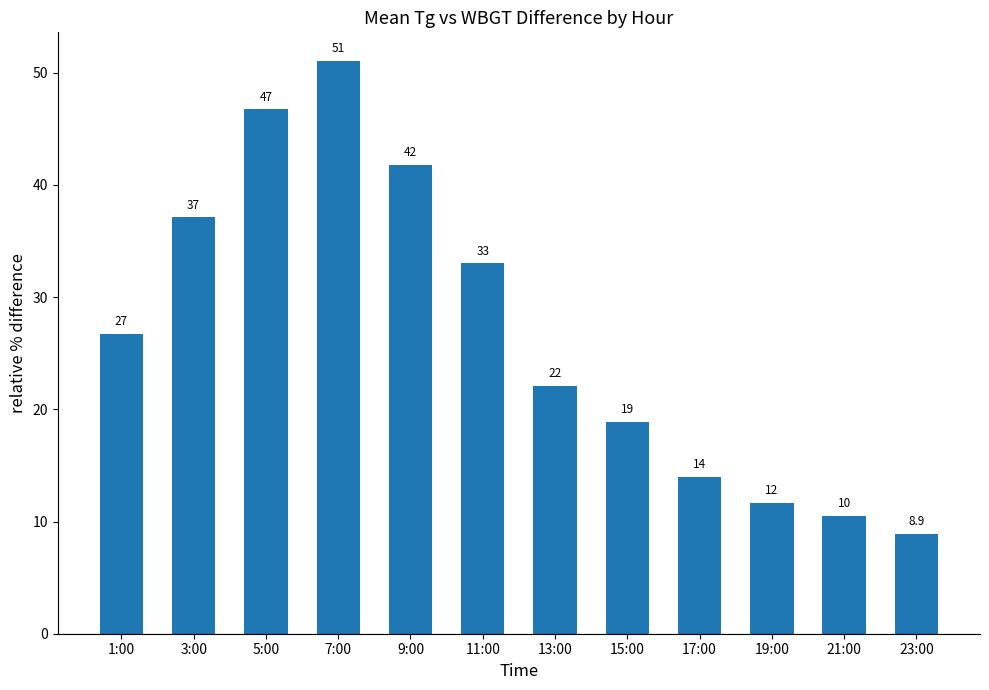

What position from the left is 5:00?

3